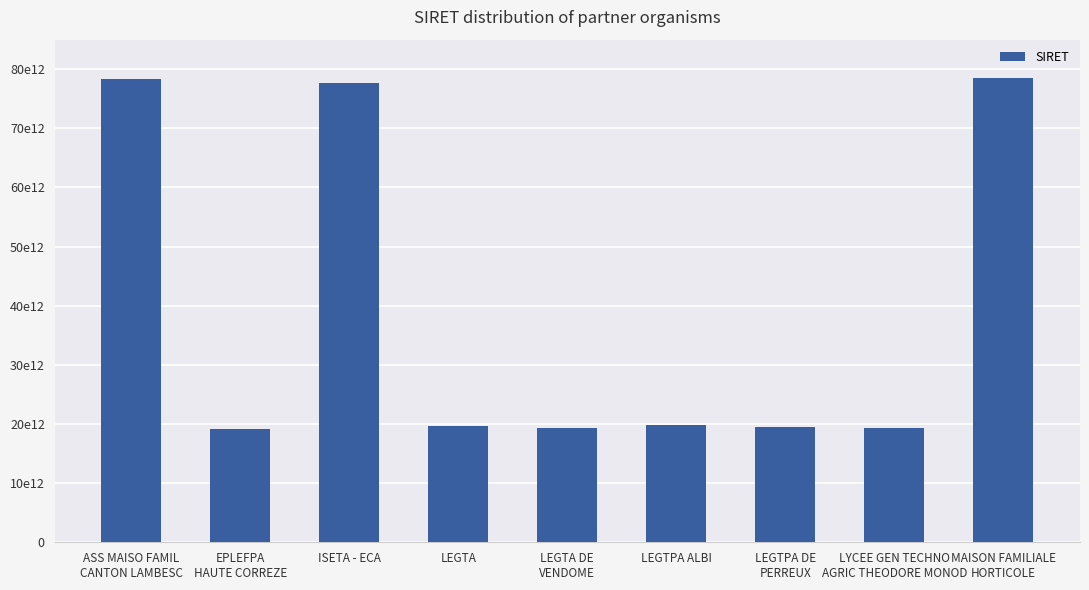

Are the bars horizontal?

No